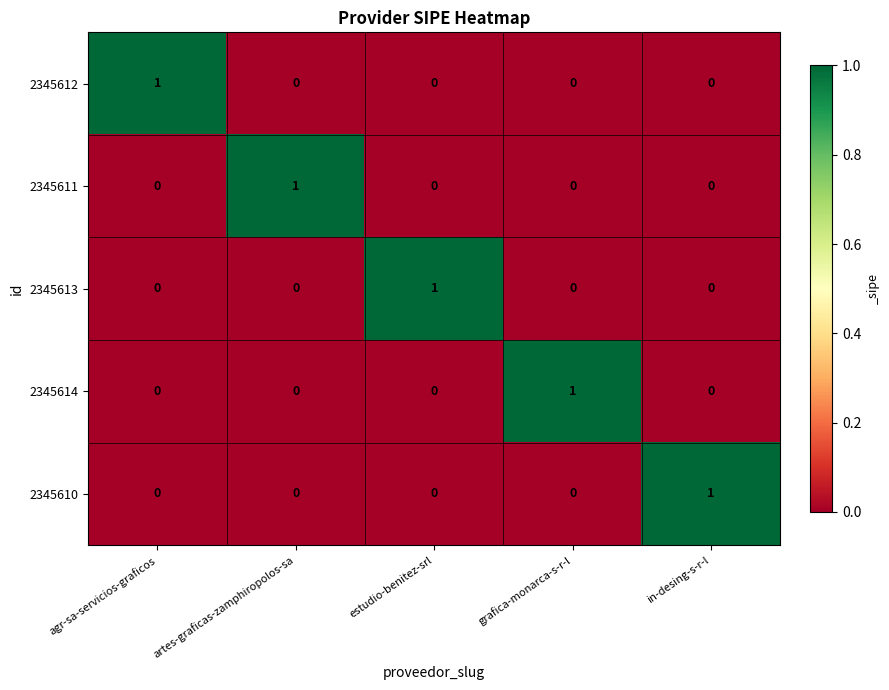

The value of 2345613 at agr-sa-servicios-graficos is 0. True or false?

True